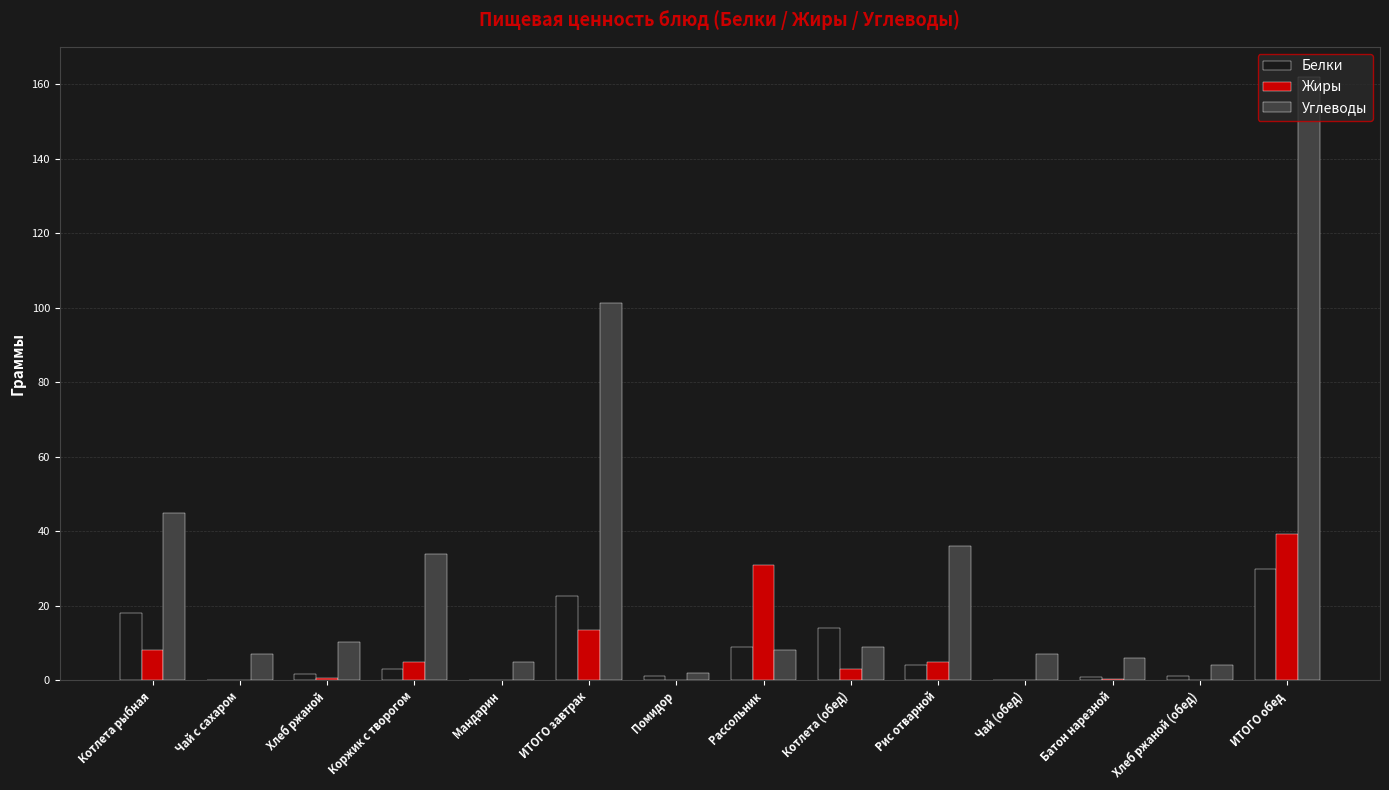

How many groups of bars are there?

14